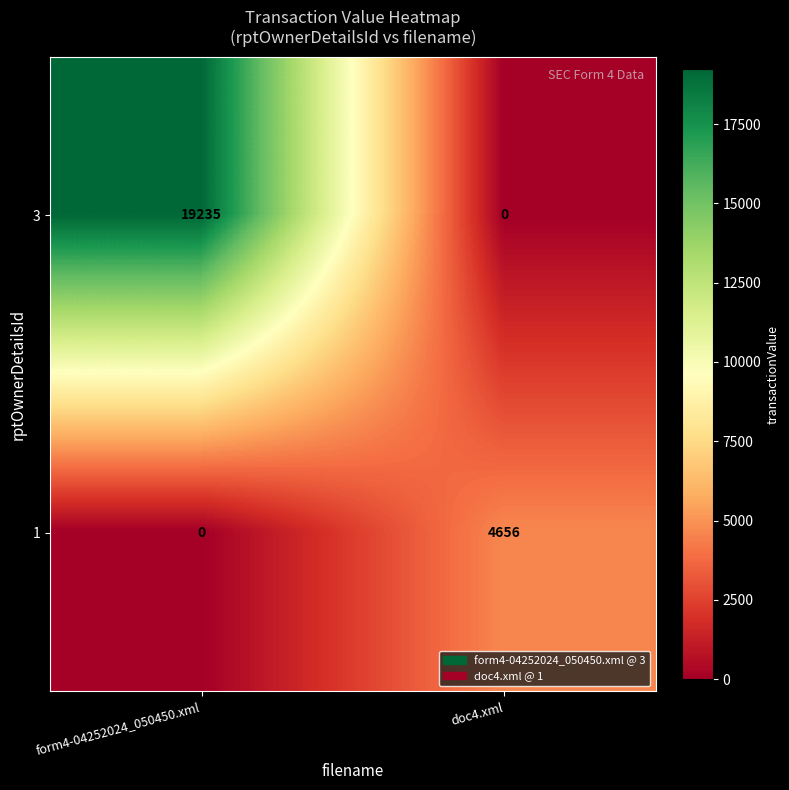

What is the sum of all 3 values?

19235